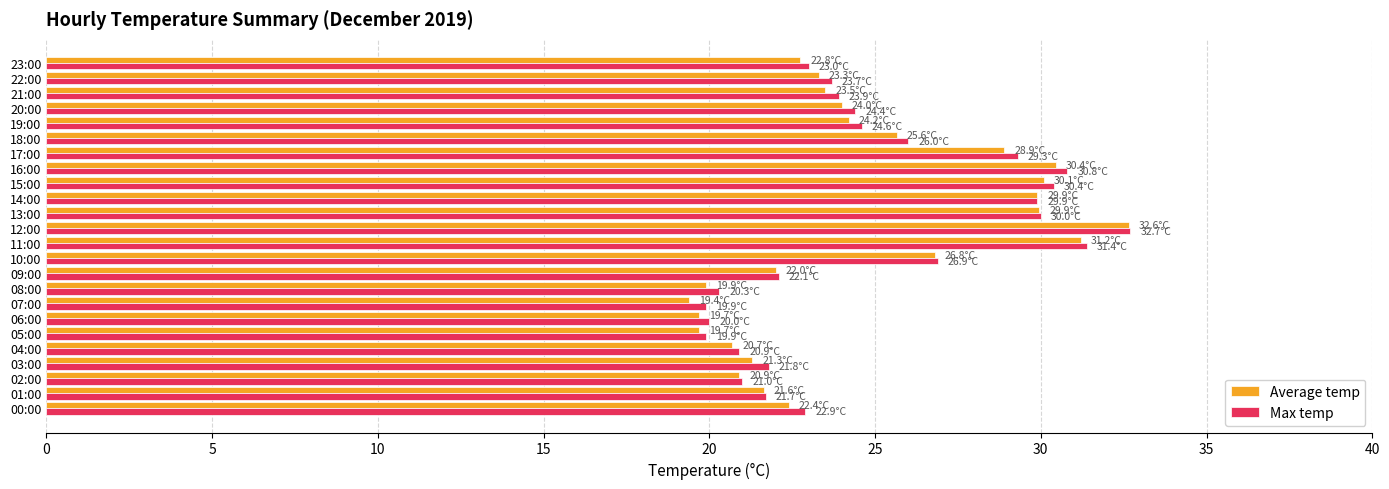

What is the average value of the Max temp series?

24.9